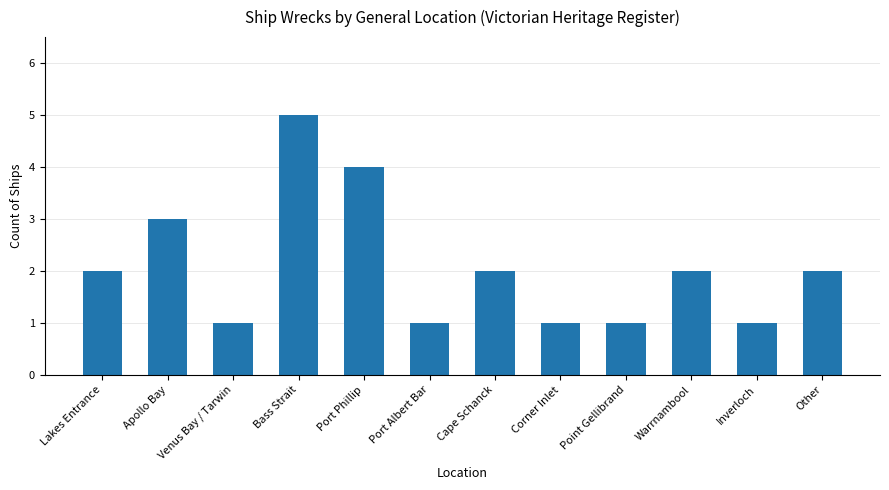

Approximately how many times larger is the value at Other compared to Corner Inlet?

2.0